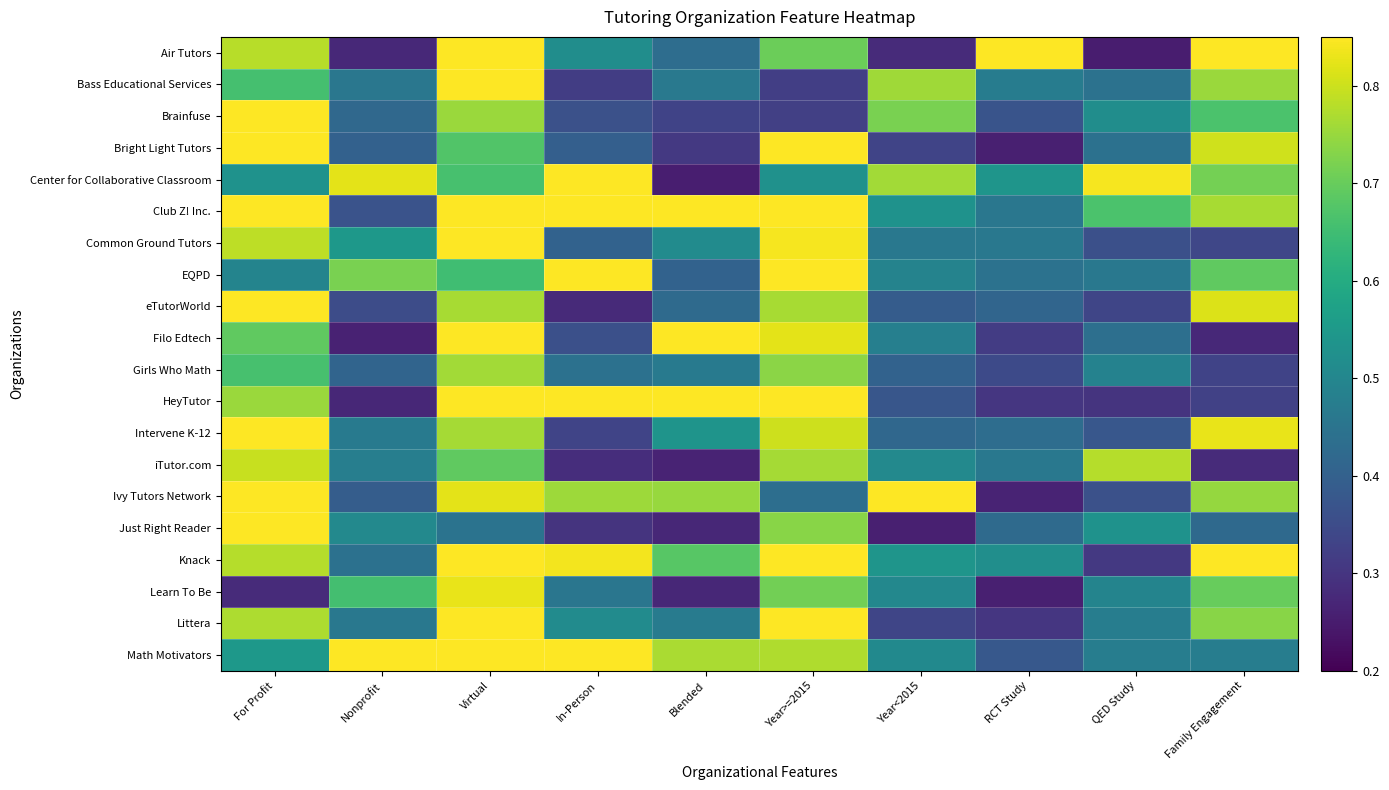

Reading left to right, what are all the values shown in this chart?

Air Tutors: For Profit=0.8	Nonprofit=0.3	Virtual=0.9	In-Person=0.5	Blended=0.4	Year>=2015=0.7	Year<2015=0.3	RCT Study=1.0	QED Study=0.3	Family Engagement=0.9
Bass Educational Services: For Profit=0.7	Nonprofit=0.5	Virtual=0.9	In-Person=0.3	Blended=0.5	Year>=2015=0.3	Year<2015=0.8	RCT Study=0.5	QED Study=0.4	Family Engagement=0.8
Brainfuse: For Profit=0.9	Nonprofit=0.4	Virtual=0.8	In-Person=0.4	Blended=0.3	Year>=2015=0.3	Year<2015=0.7	RCT Study=0.4	QED Study=0.5	Family Engagement=0.7
Bright Light Tutors: For Profit=0.9	Nonprofit=0.4	Virtual=0.7	In-Person=0.4	Blended=0.3	Year>=2015=0.9	Year<2015=0.3	RCT Study=0.3	QED Study=0.4	Family Engagement=0.8
Center for Collaborative Classroom: For Profit=0.5	Nonprofit=0.8	Virtual=0.7	In-Person=1.0	Blended=0.3	Year>=2015=0.5	Year<2015=0.8	RCT Study=0.5	QED Study=0.8	Family Engagement=0.7
Club Z! Inc.: For Profit=1.0	Nonprofit=0.4	Virtual=1.0	In-Person=1.0	Blended=0.9	Year>=2015=1.0	Year<2015=0.5	RCT Study=0.5	QED Study=0.7	Family Engagement=0.8
Common Ground Tutors: For Profit=0.8	Nonprofit=0.5	Virtual=0.9	In-Person=0.4	Blended=0.5	Year>=2015=0.8	Year<2015=0.5	RCT Study=0.5	QED Study=0.4	Family Engagement=0.3
EQPD: For Profit=0.5	Nonprofit=0.7	Virtual=0.7	In-Person=0.9	Blended=0.4	Year>=2015=0.9	Year<2015=0.5	RCT Study=0.4	QED Study=0.5	Family Engagement=0.7
eTutorWorld: For Profit=1.0	Nonprofit=0.4	Virtual=0.8	In-Person=0.3	Blended=0.4	Year>=2015=0.8	Year<2015=0.4	RCT Study=0.4	QED Study=0.3	Family Engagement=0.8
Filo Edtech: For Profit=0.7	Nonprofit=0.3	Virtual=0.9	In-Person=0.4	Blended=0.9	Year>=2015=0.8	Year<2015=0.5	RCT Study=0.3	QED Study=0.4	Family Engagement=0.3
Girls Who Math: For Profit=0.7	Nonprofit=0.4	Virtual=0.8	In-Person=0.4	Blended=0.5	Year>=2015=0.7	Year<2015=0.4	RCT Study=0.3	QED Study=0.5	Family Engagement=0.3
HeyTutor: For Profit=0.8	Nonprofit=0.3	Virtual=1.0	In-Person=0.9	Blended=0.9	Year>=2015=1.0	Year<2015=0.4	RCT Study=0.3	QED Study=0.3	Family Engagement=0.3
Intervene K-12: For Profit=0.9	Nonprofit=0.5	Virtual=0.8	In-Person=0.3	Blended=0.5	Year>=2015=0.8	Year<2015=0.4	RCT Study=0.4	QED Study=0.4	Family Engagement=0.8
iTutor.com: For Profit=0.8	Nonprofit=0.5	Virtual=0.7	In-Person=0.3	Blended=0.3	Year>=2015=0.8	Year<2015=0.5	RCT Study=0.5	QED Study=0.8	Family Engagement=0.3
Ivy Tutors Network: For Profit=1.0	Nonprofit=0.4	Virtual=0.8	In-Person=0.8	Blended=0.7	Year>=2015=0.4	Year<2015=0.9	RCT Study=0.3	QED Study=0.4	Family Engagement=0.7
Just Right Reader: For Profit=1.0	Nonprofit=0.5	Virtual=0.4	In-Person=0.3	Blended=0.3	Year>=2015=0.7	Year<2015=0.3	RCT Study=0.4	QED Study=0.5	Family Engagement=0.4
Knack: For Profit=0.8	Nonprofit=0.4	Virtual=0.9	In-Person=0.8	Blended=0.7	Year>=2015=0.9	Year<2015=0.5	RCT Study=0.5	QED Study=0.3	Family Engagement=0.9
Learn To Be: For Profit=0.3	Nonprofit=0.7	Virtual=0.8	In-Person=0.5	Blended=0.3	Year>=2015=0.7	Year<2015=0.5	RCT Study=0.3	QED Study=0.5	Family Engagement=0.7
Littera: For Profit=0.8	Nonprofit=0.5	Virtual=1.0	In-Person=0.5	Blended=0.5	Year>=2015=0.9	Year<2015=0.3	RCT Study=0.3	QED Study=0.5	Family Engagement=0.7
Math Motivators: For Profit=0.5	Nonprofit=1.0	Virtual=1.0	In-Person=0.9	Blended=0.8	Year>=2015=0.8	Year<2015=0.5	RCT Study=0.4	QED Study=0.5	Family Engagement=0.5